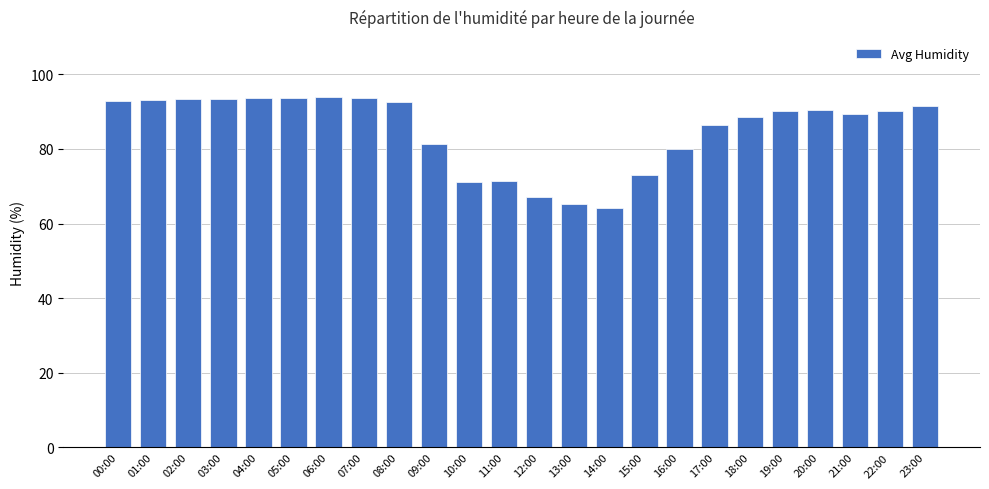

Where does the data first go above 90?

00:00